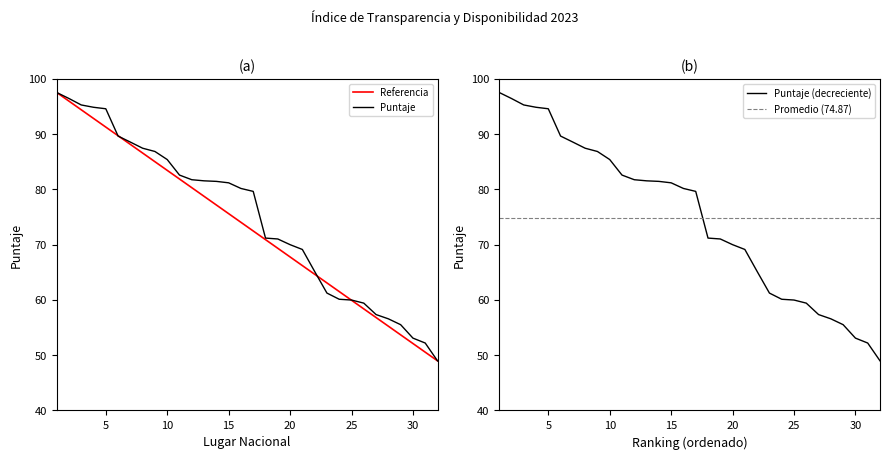

What is the ratio of the value at 15 to the value at 5?

0.9